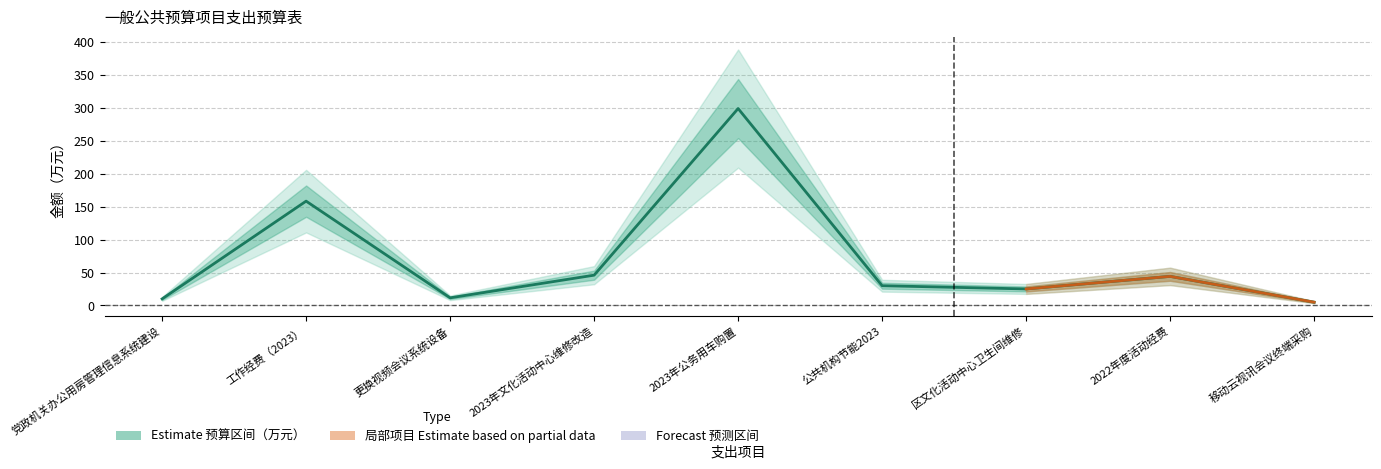

True or false: the data shows 41.0 at 公共机构节能2023.

False